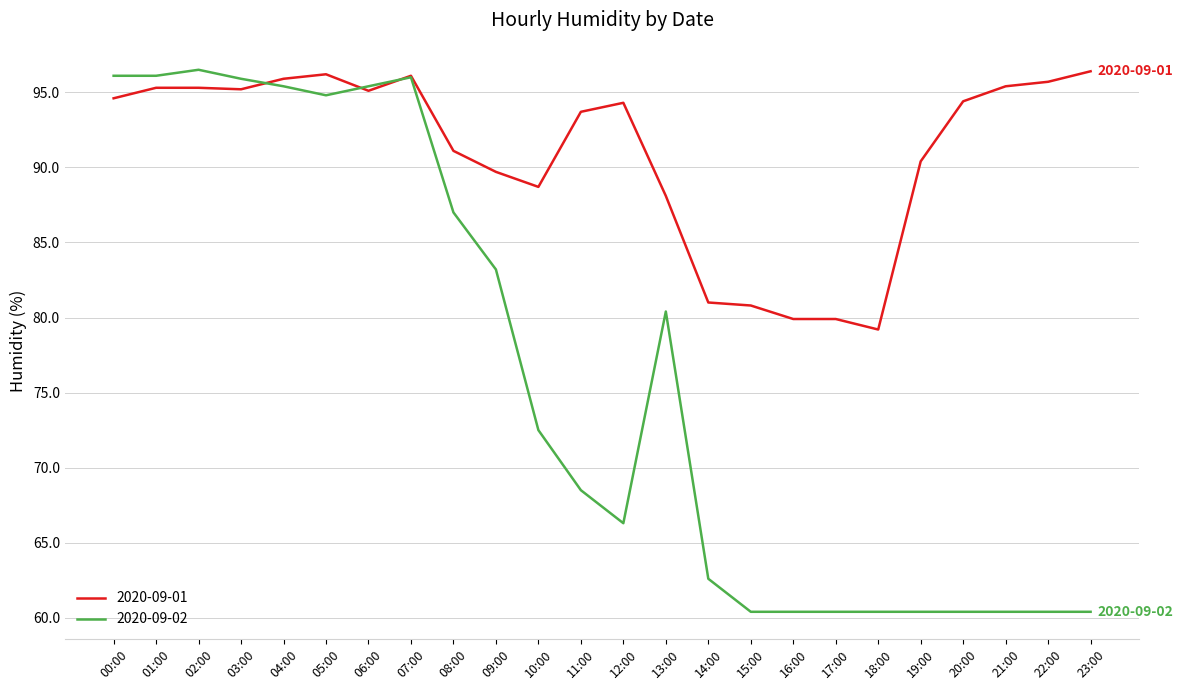

Does the chart have visible grid lines?

Yes